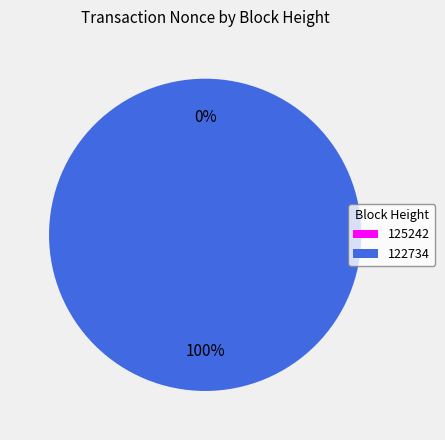

What is the smallest slice in the pie chart?

125242